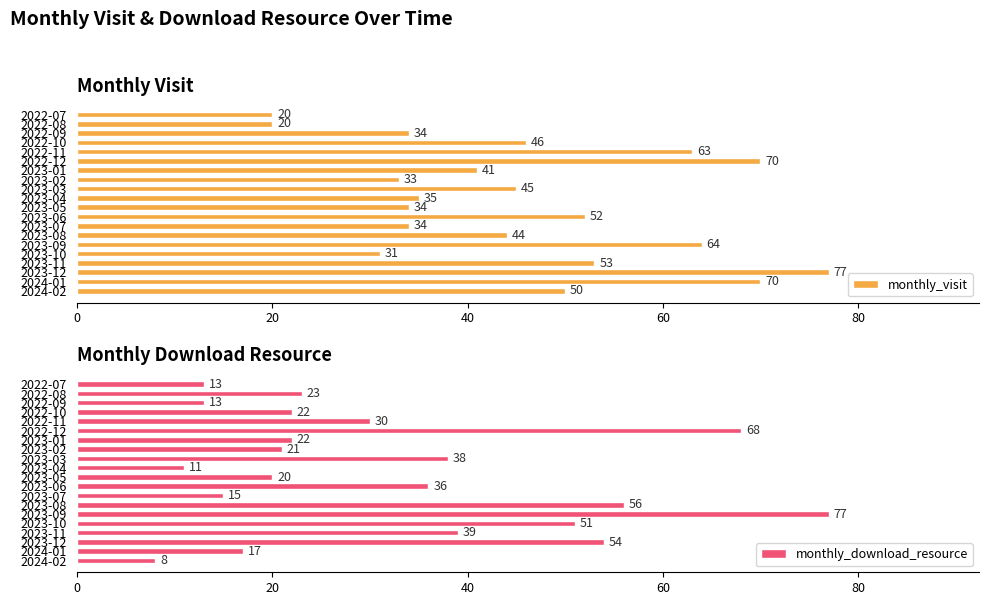

What are all the series names shown in the legend?

monthly_visit, monthly_download_resource